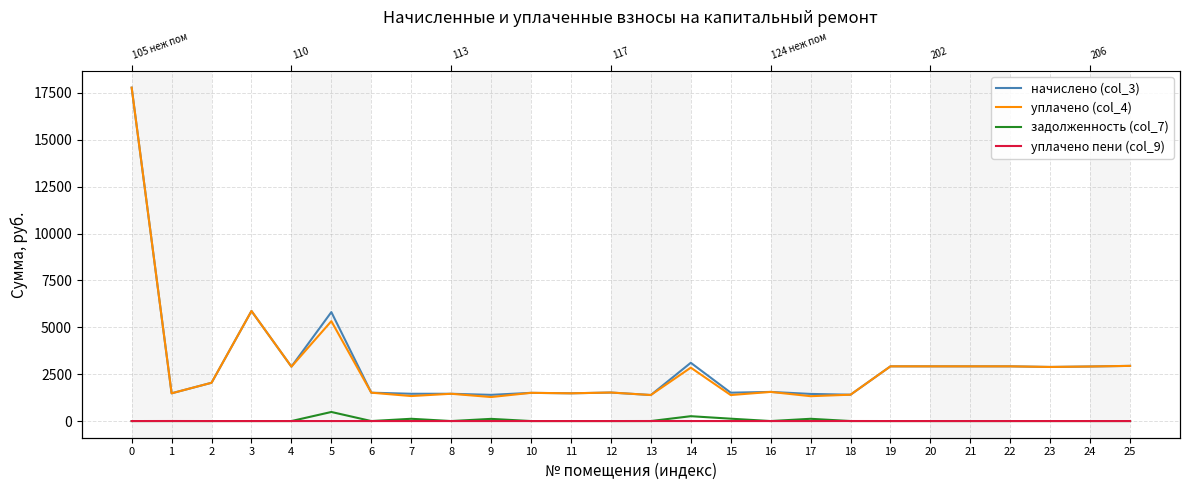

Does the chart have visible grid lines?

Yes